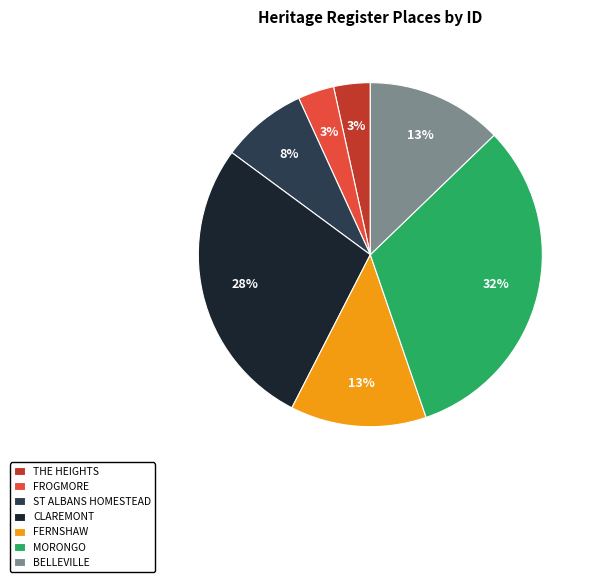

Count the number of slices in the pie.

7